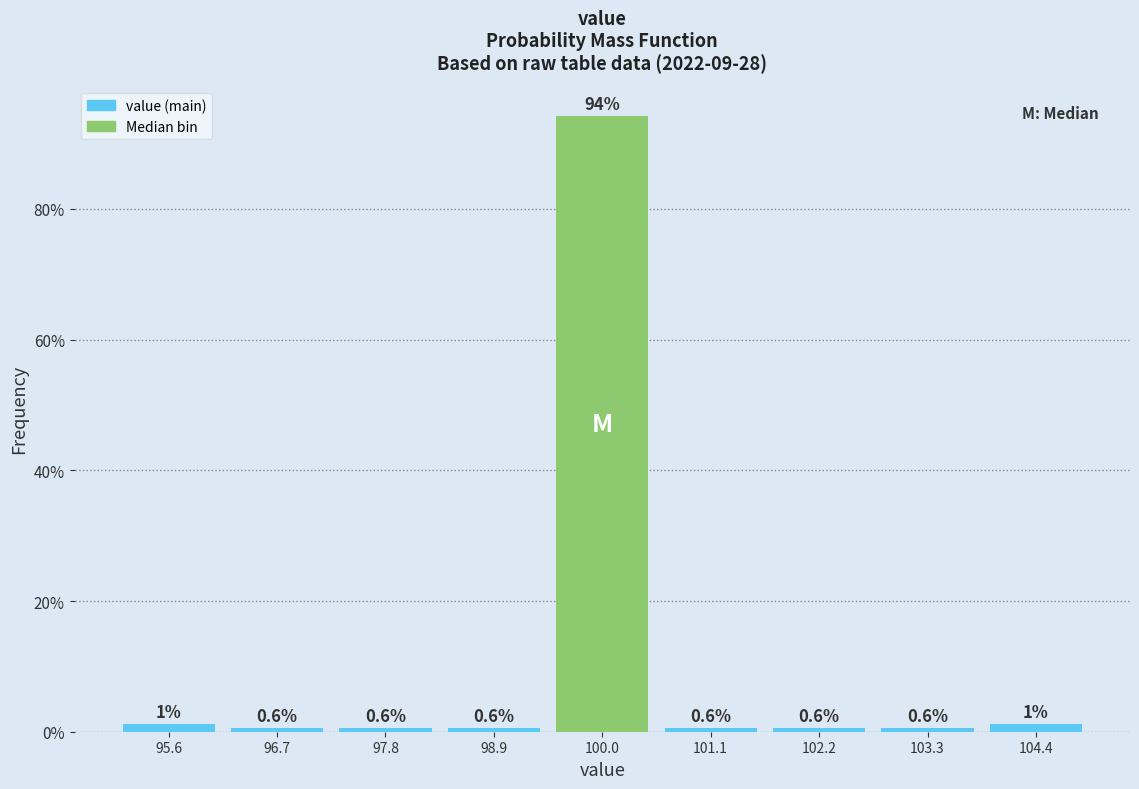

Over which range of the x-axis is the bar tallest?

99.4 to 100.6